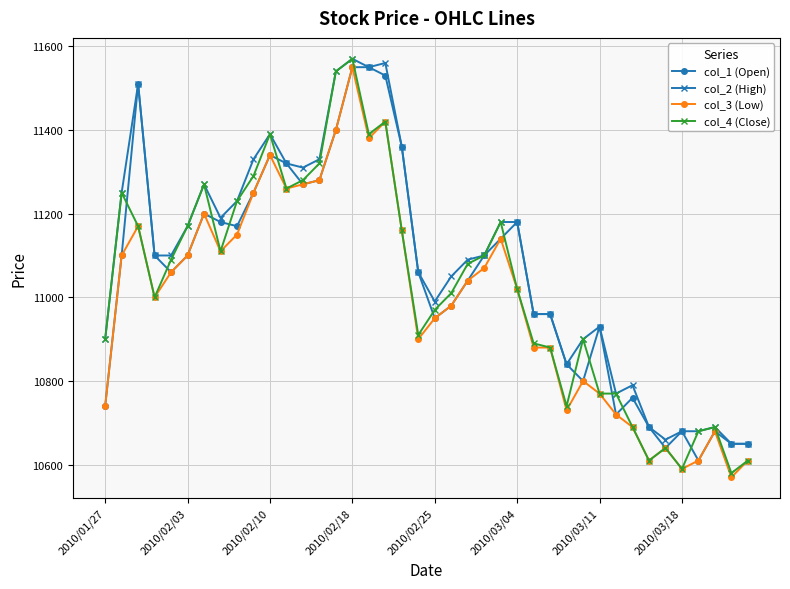

Which series has the widest spread of values?

col_4 (Close)